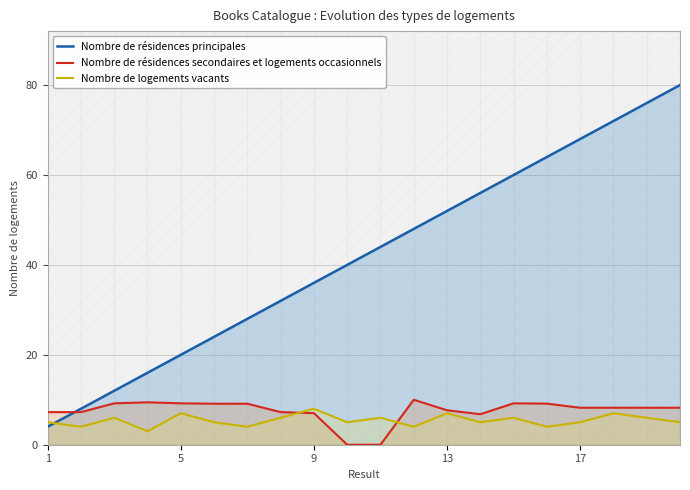

How many values in the Nombre de résidences secondaires et logements occasionnels series are below 8?

8